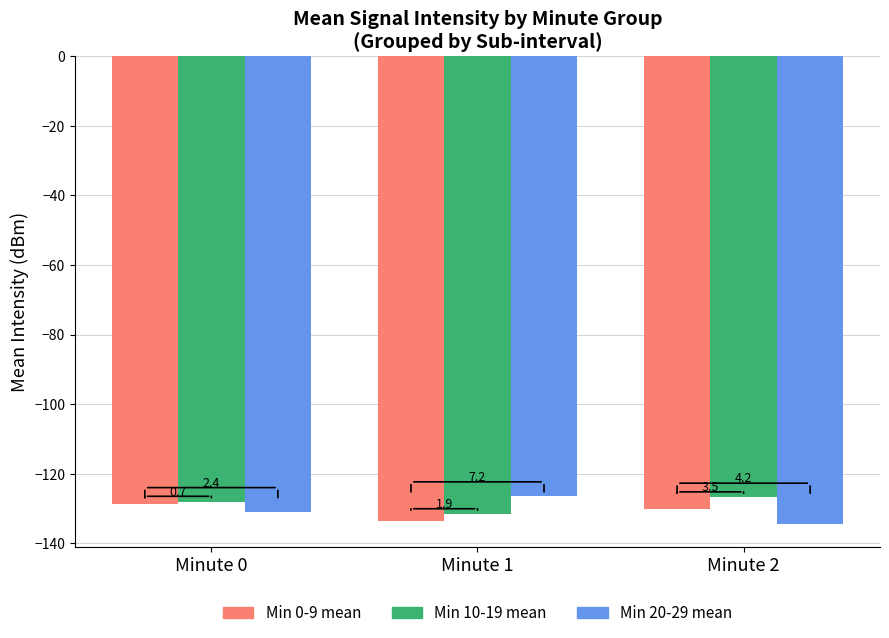

Rank the series at Minute 2 from highest to lowest value.

Min 10-19 mean, Min 0-9 mean, Min 20-29 mean